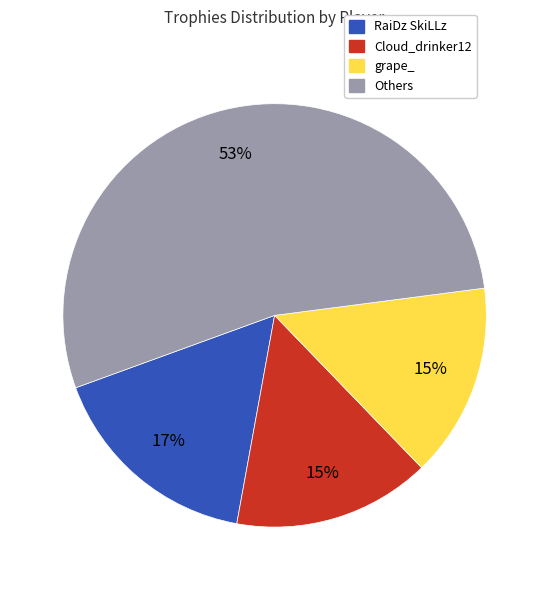

Is there any slice that represents more than half of the pie?

Yes